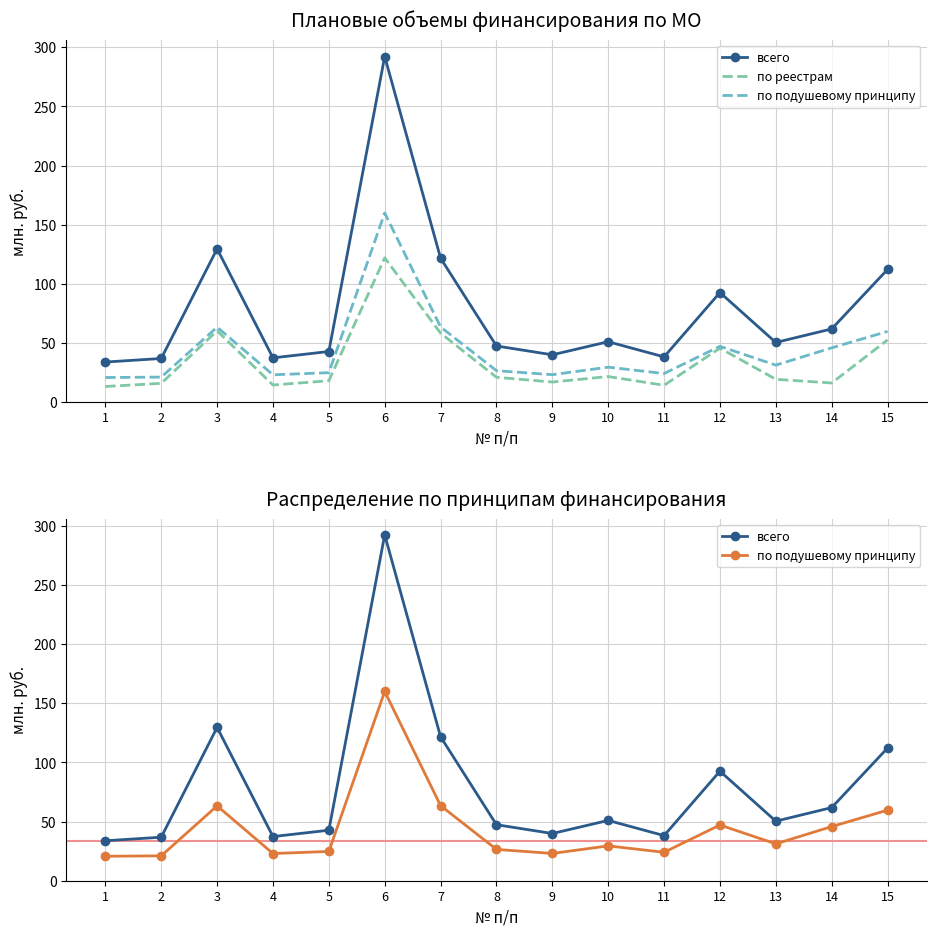

How many interior local peaks does the по реестрам series have?

4